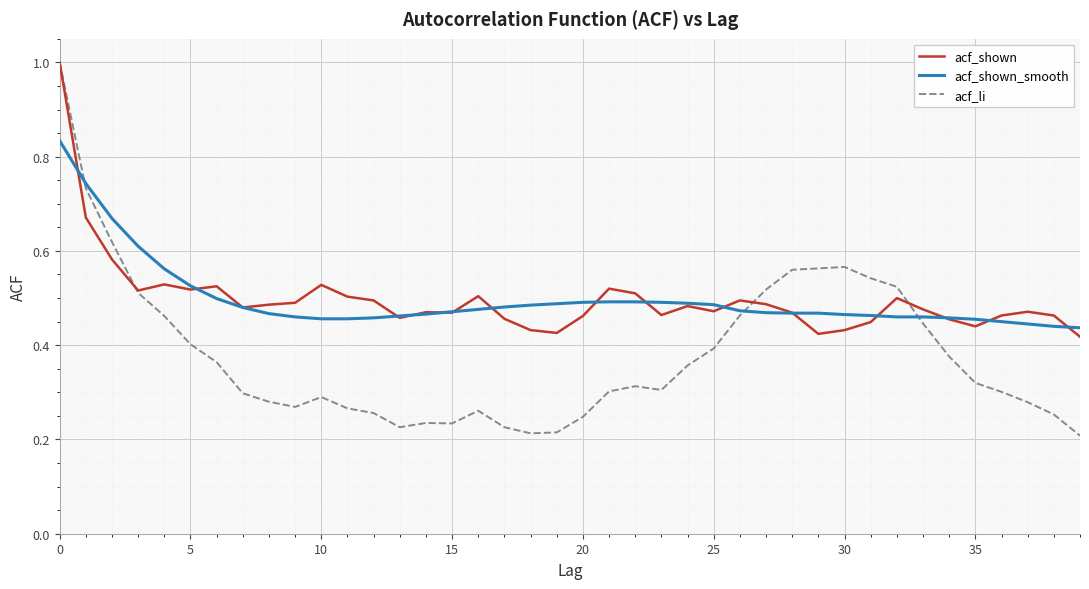

Which series has the widest spread of values?

acf_li